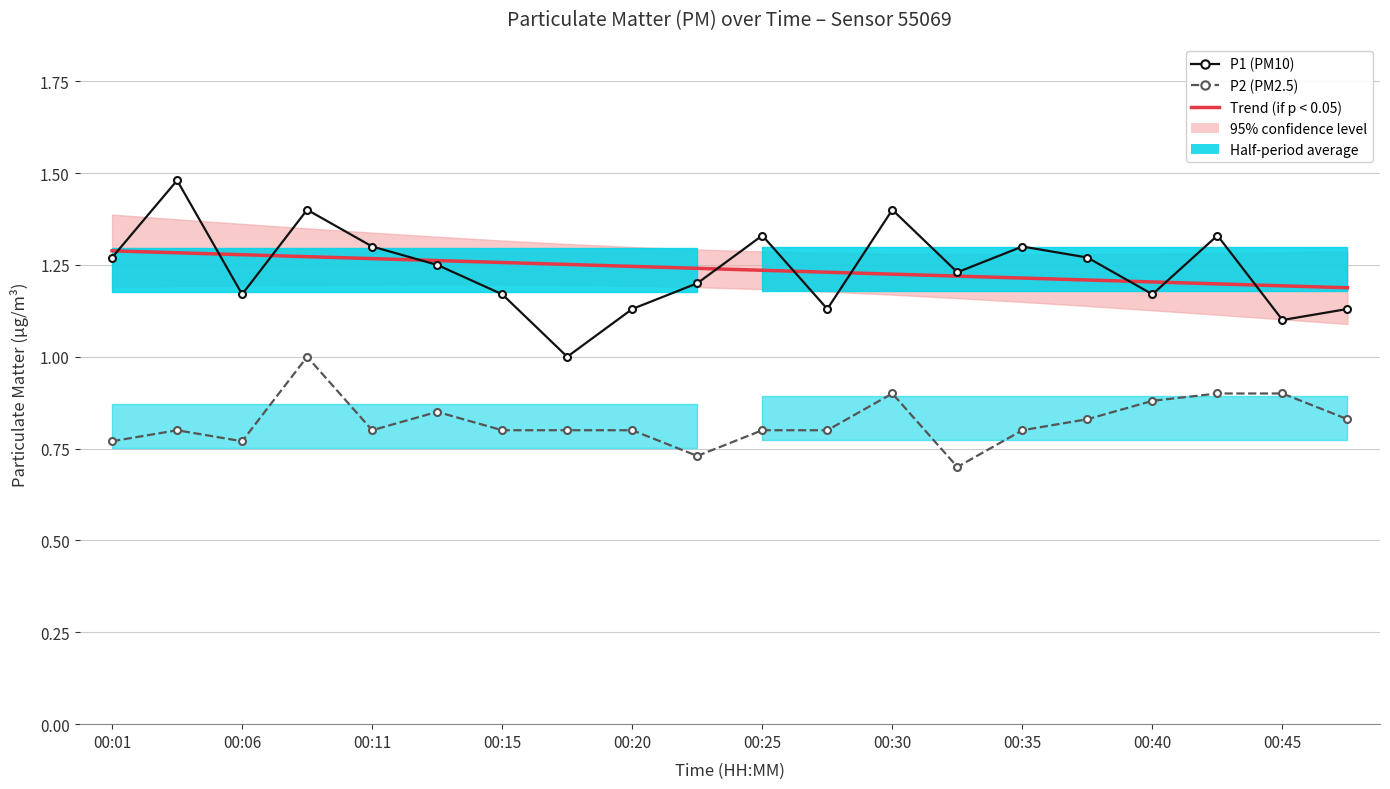

What is the highest value of the Trend (P1) series?

1.3